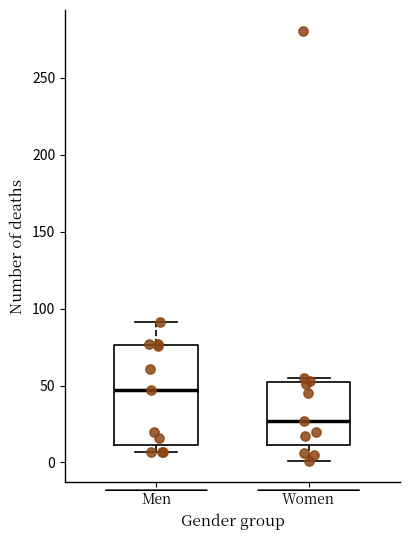

Comparing the boxes themselves (not the whiskers), which one is the tallest?

Men